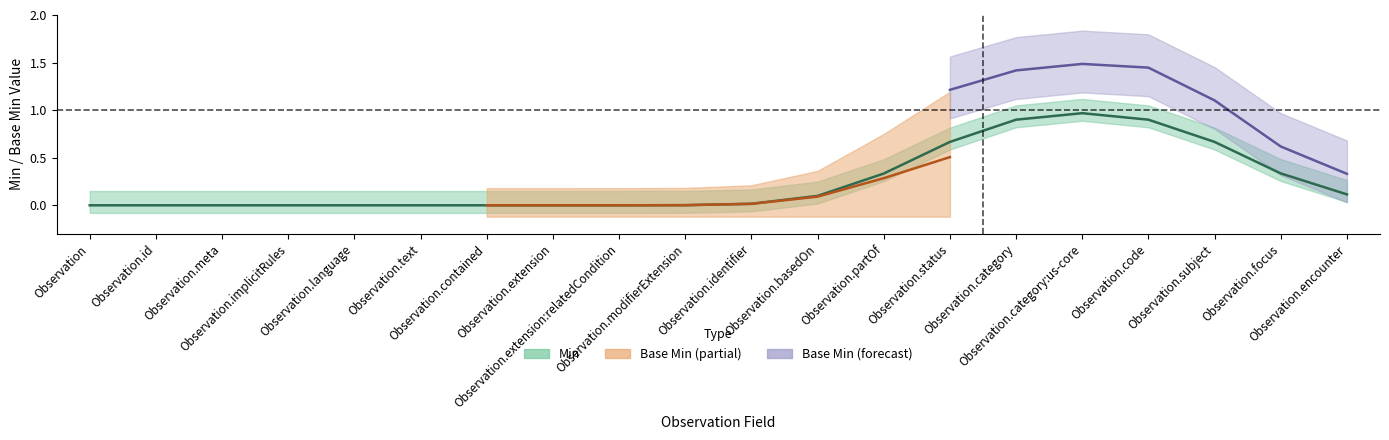

True or false: Base Min_upper and Base Min_lower cross at least once.

False